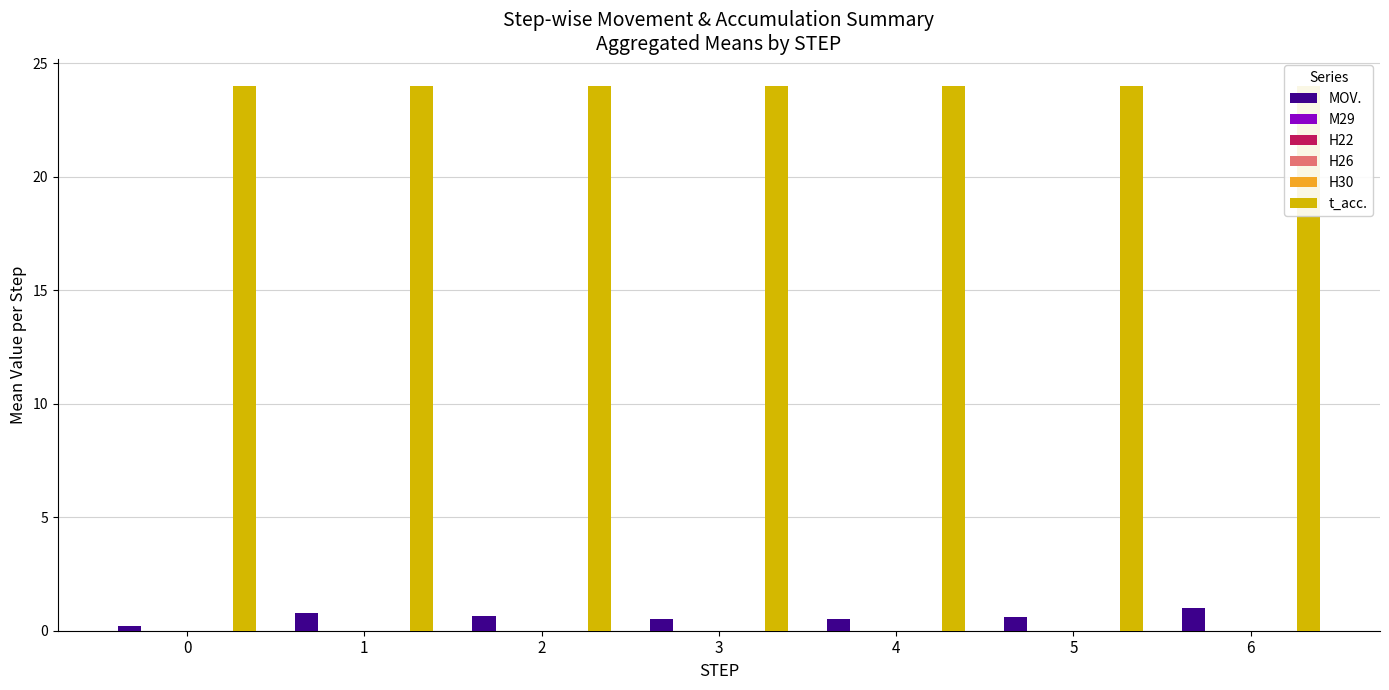

Which series has the widest spread of values?

MOV.